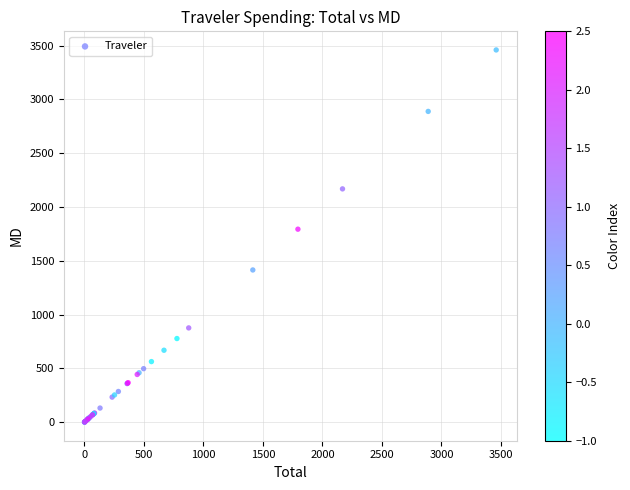

What Y value in the scatter plot is closest to 1730?

1793.9